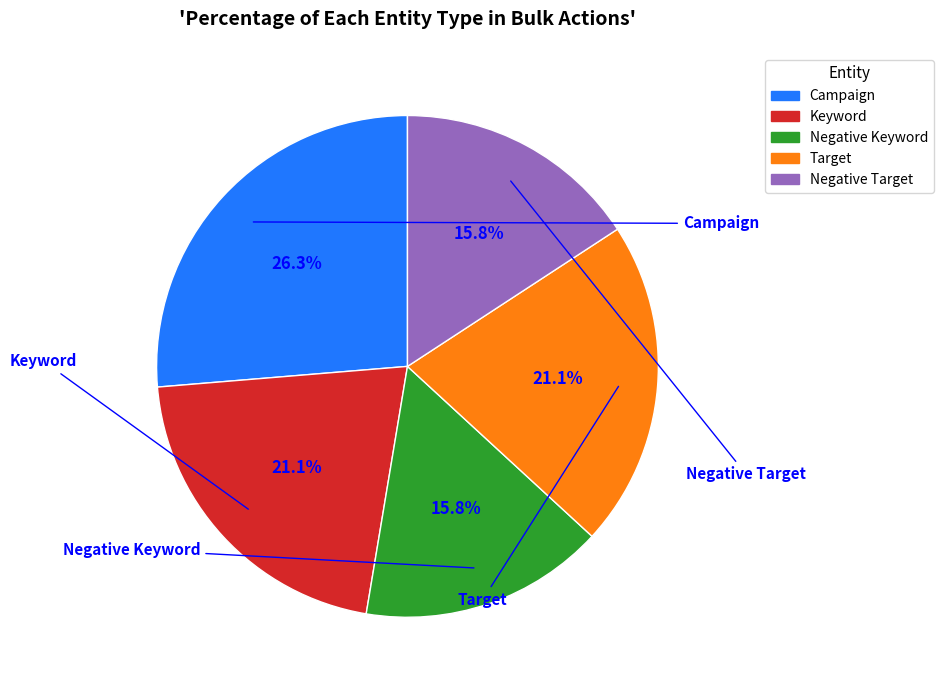

Count the number of slices in the pie.

5